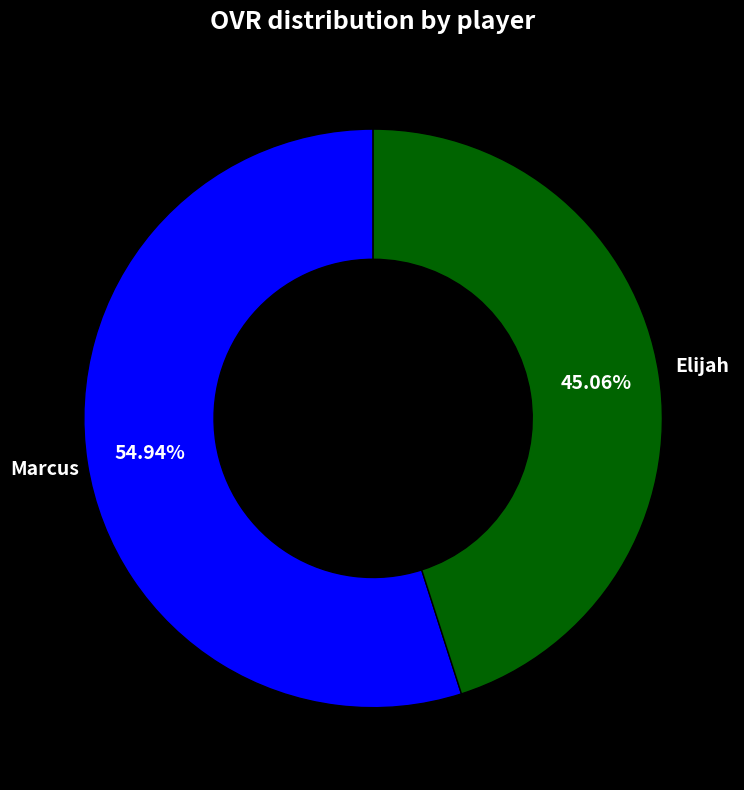

Which slice is the smallest?

Elijah